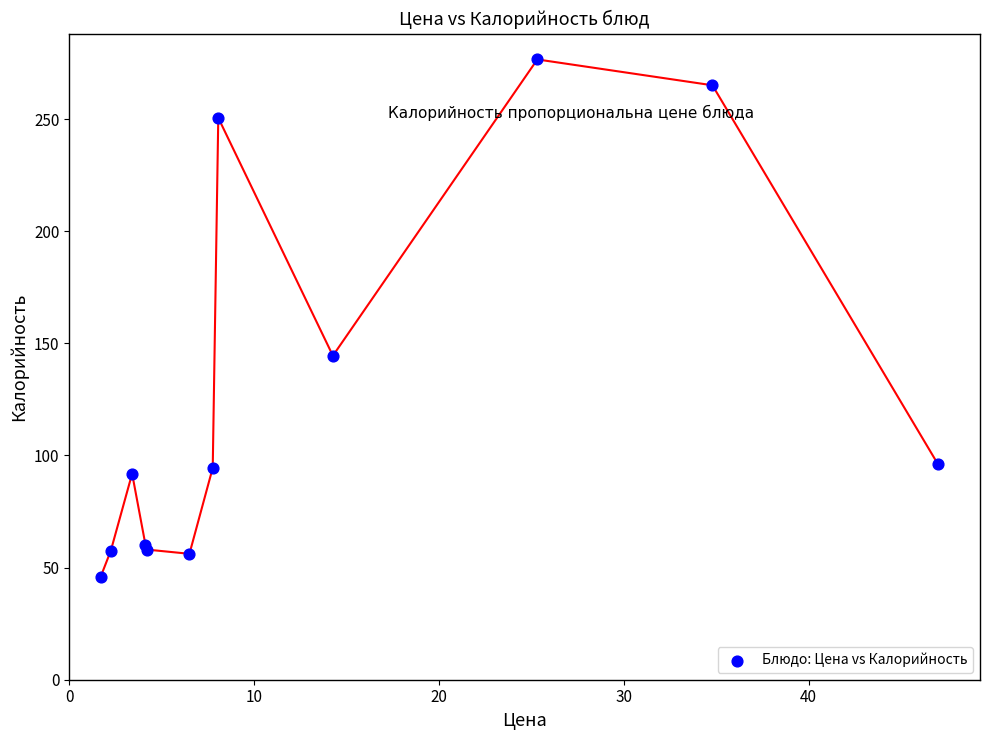

What Y value in the scatter plot is closest to 161?

144.5